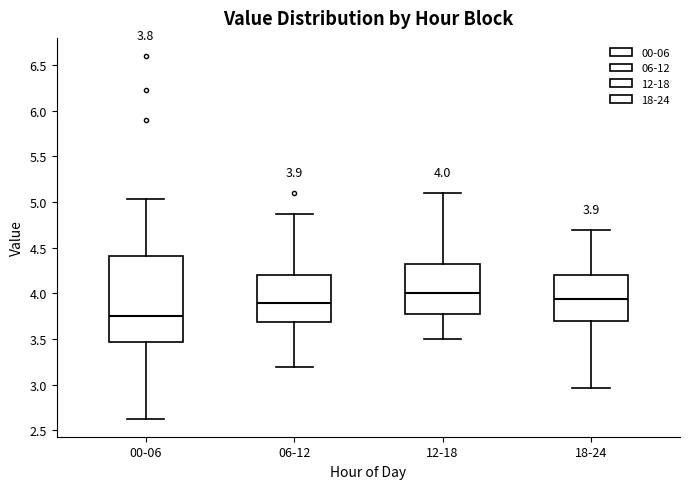

Comparing the boxes themselves (not the whiskers), which one is the tallest?

00-06